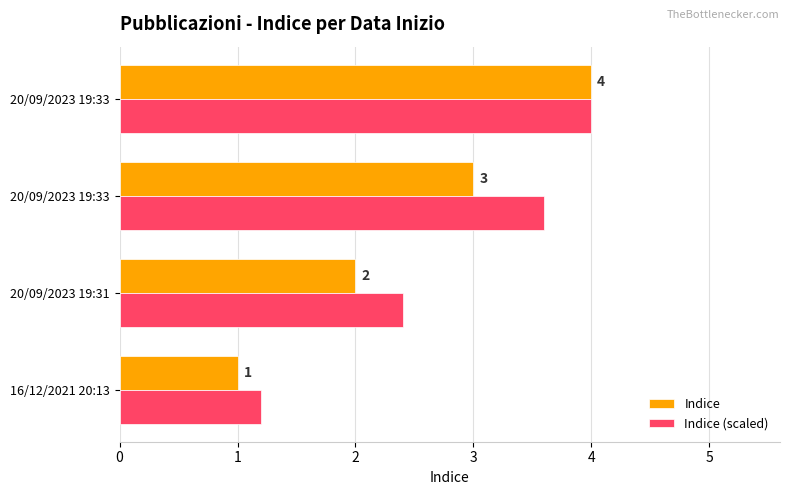

What is the sum of all Indice (scaled) values?

11.2